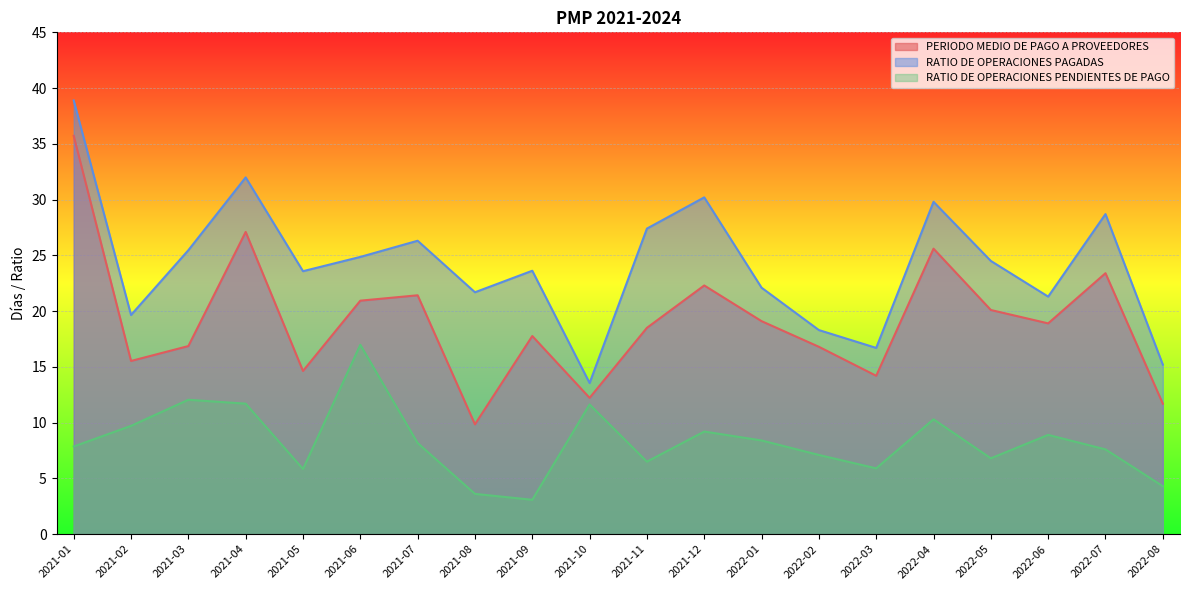

What is the greatest value displayed?

38.9